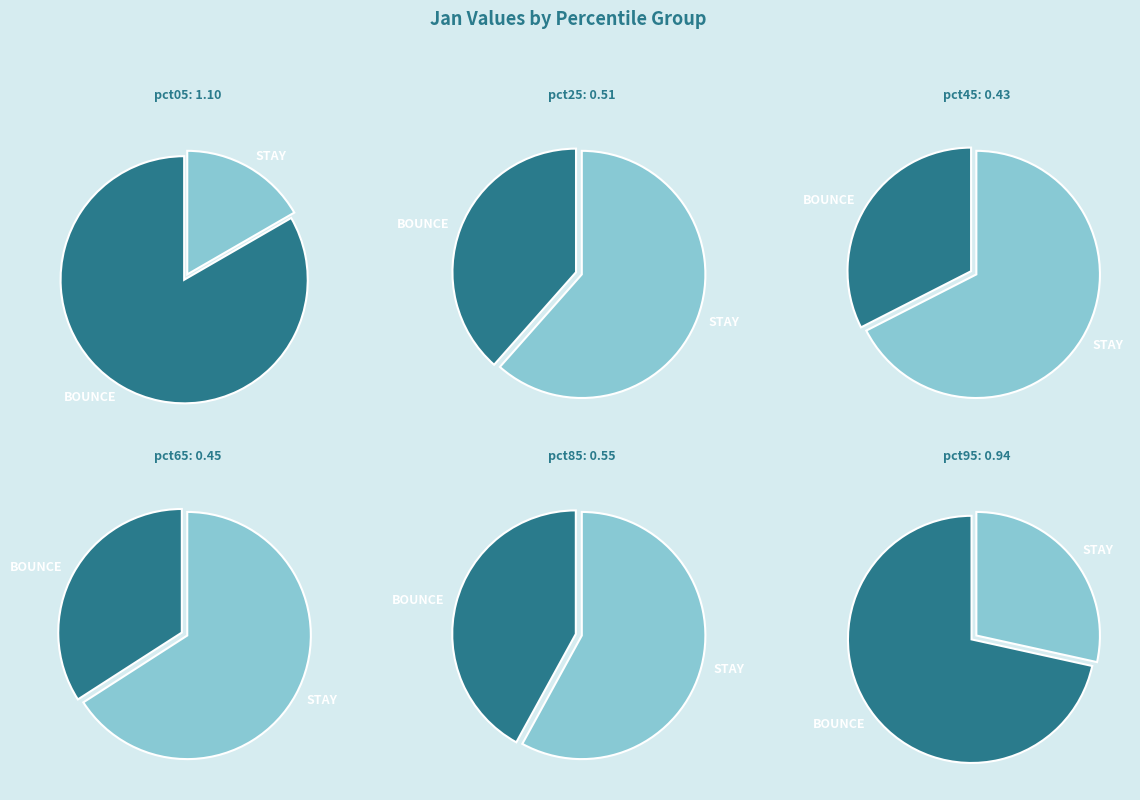

Does pct05 represent more than half of the total?

No